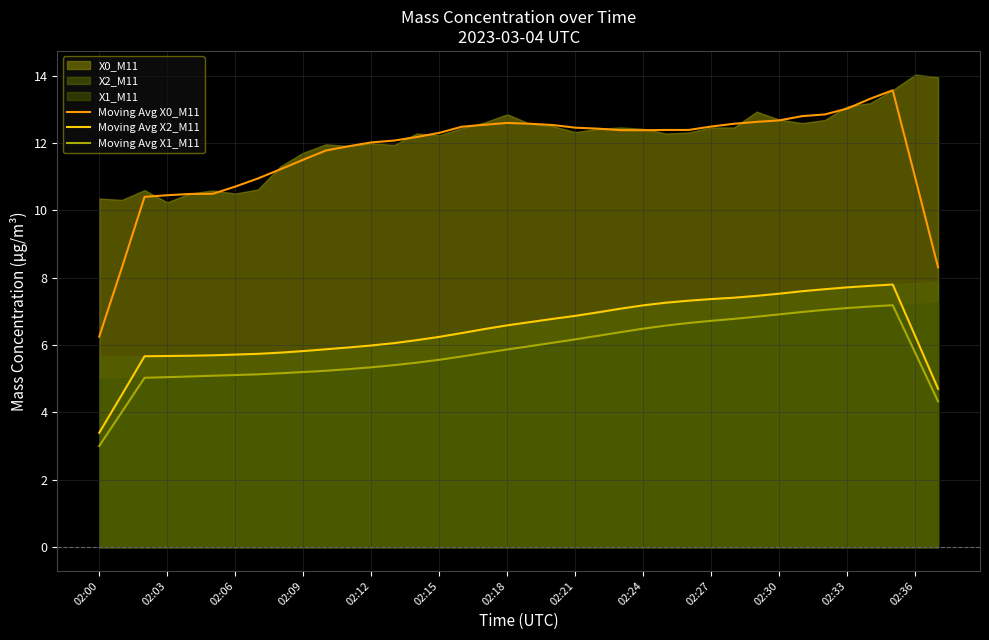

True or false: Moving Avg X1_M11 and Moving Avg X2_M11 cross at least once.

False